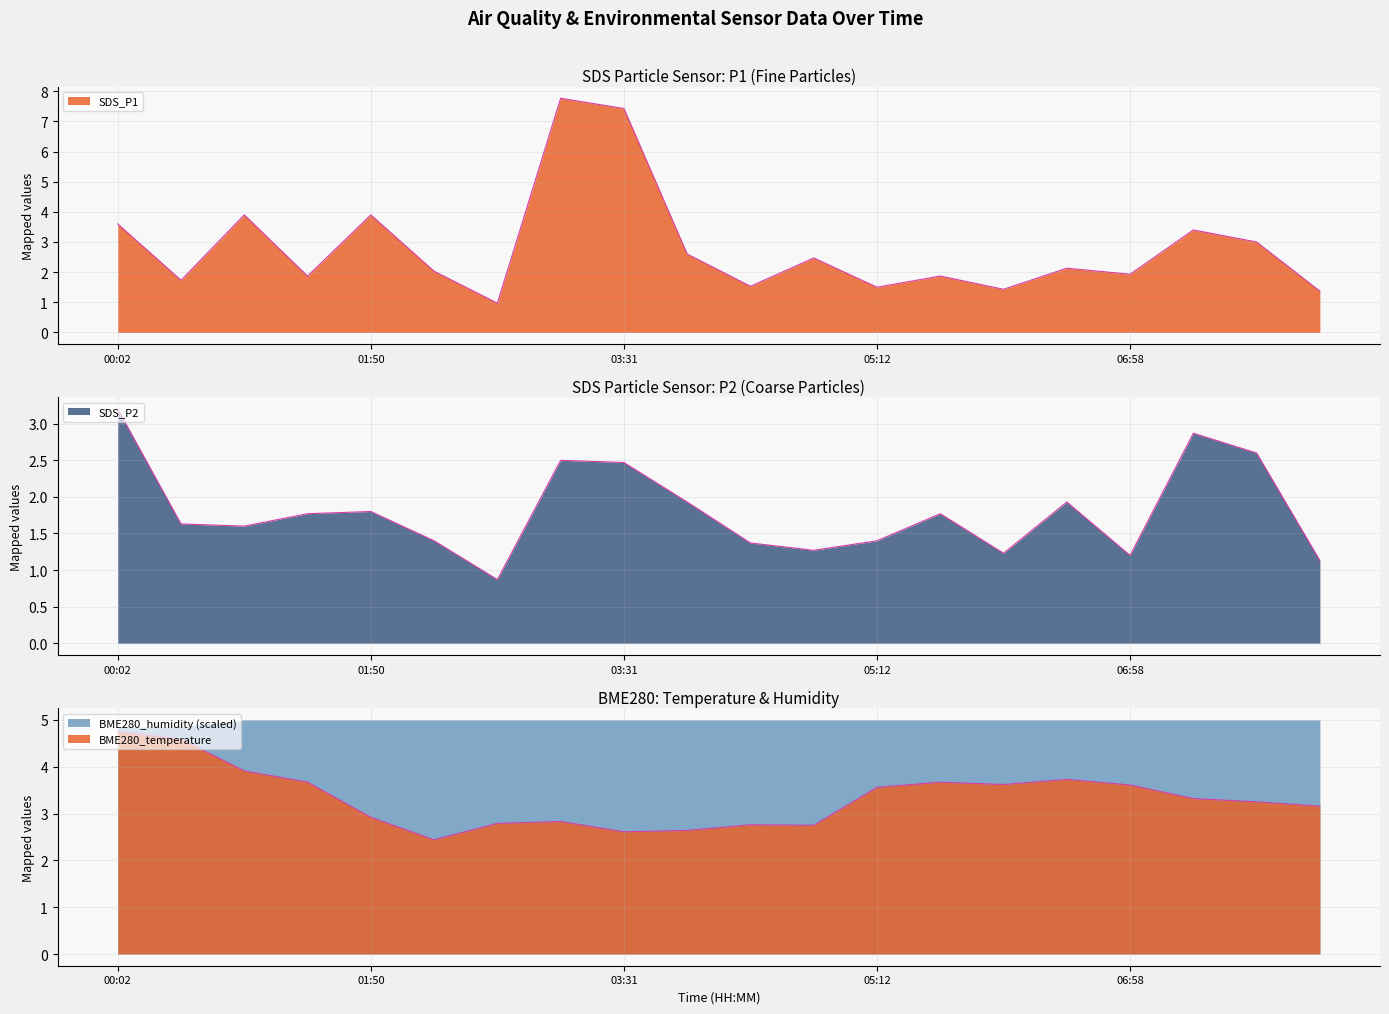

What is the difference between the maximum and minimum values in the BME280_temperature series?

2.3